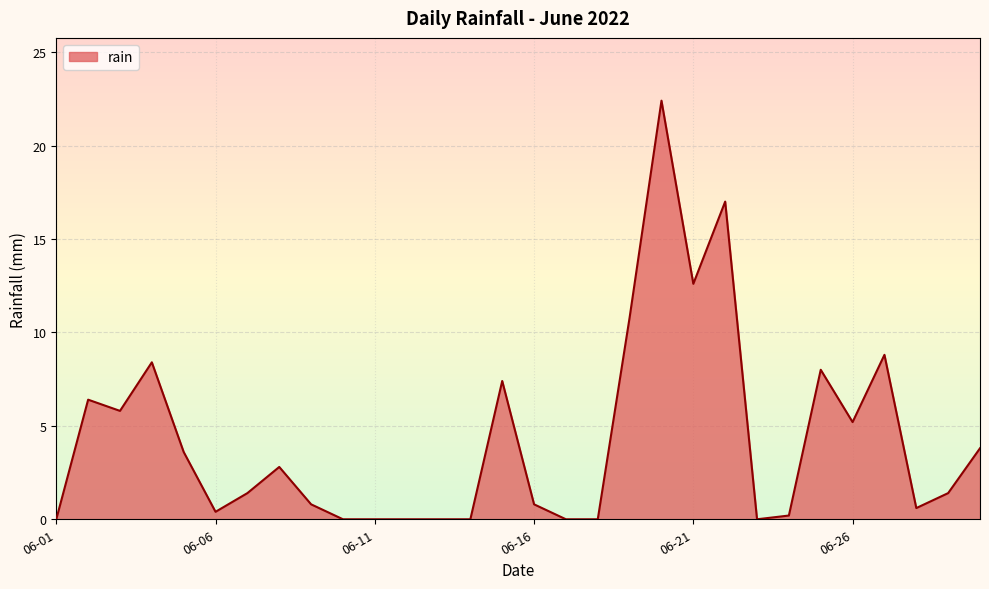

What is the difference between the maximum and minimum values?

22.4